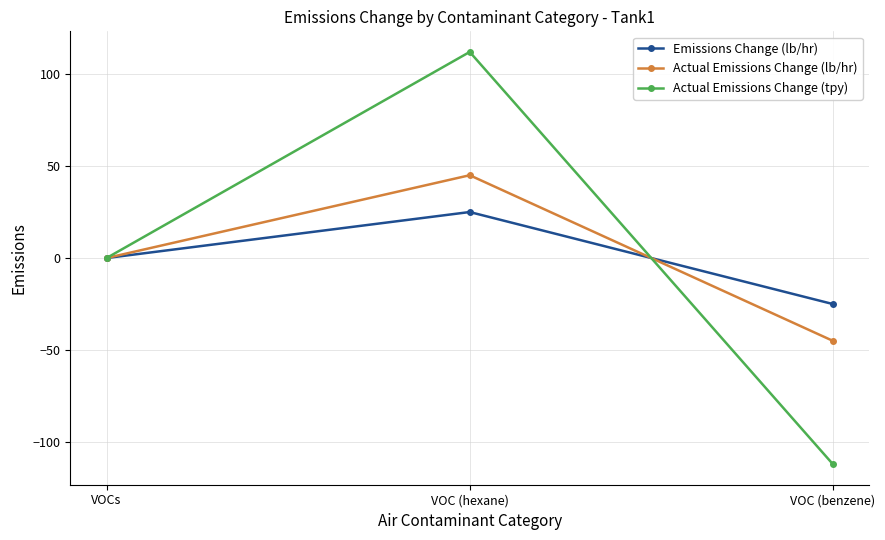

How many distinct data groups are displayed?

3